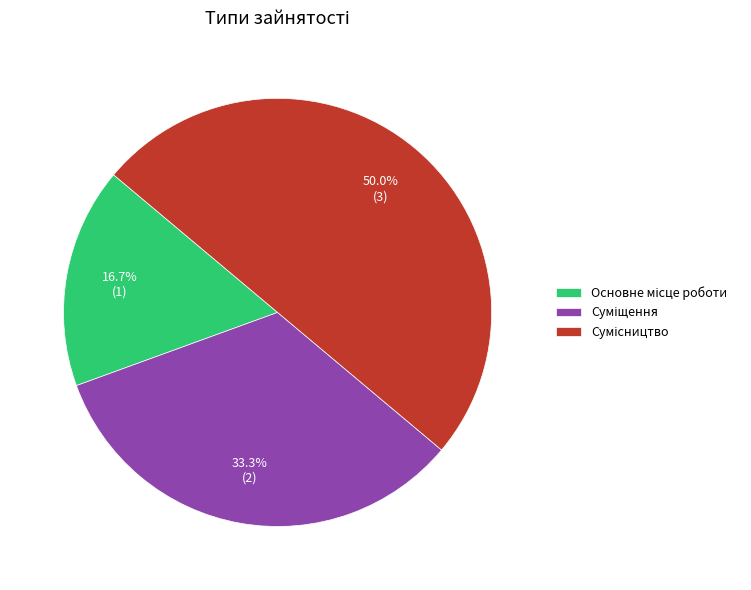

Which has a higher value, Суміщення or Основне місце роботи?

Суміщення